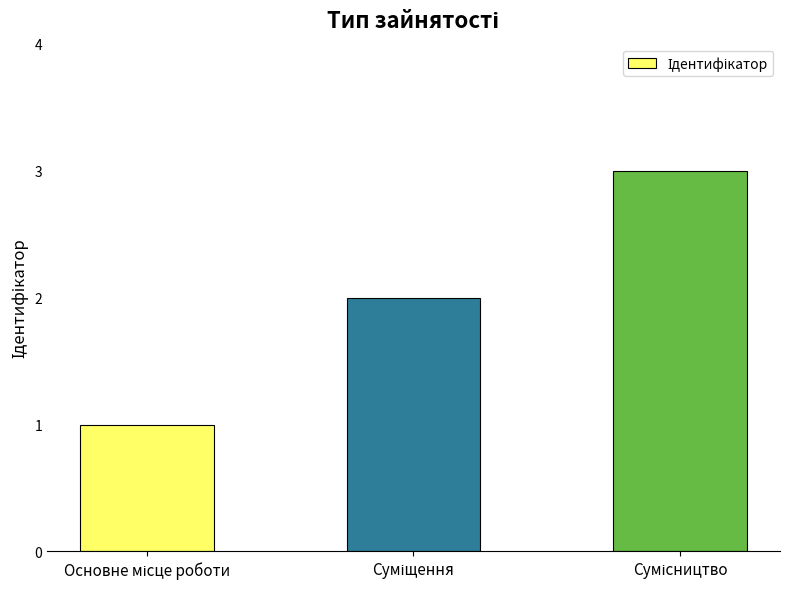

What is the maximum value shown in the chart?

3